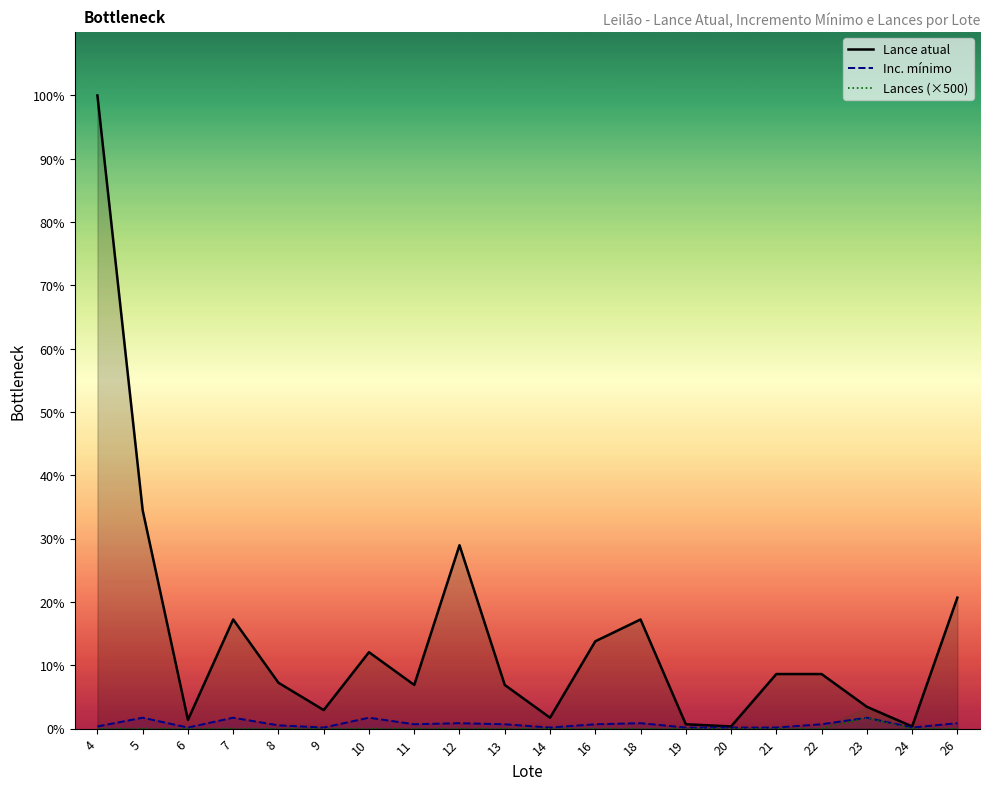

True or false: Inc. mínimo and Lances (×500) intersect in this chart.

False